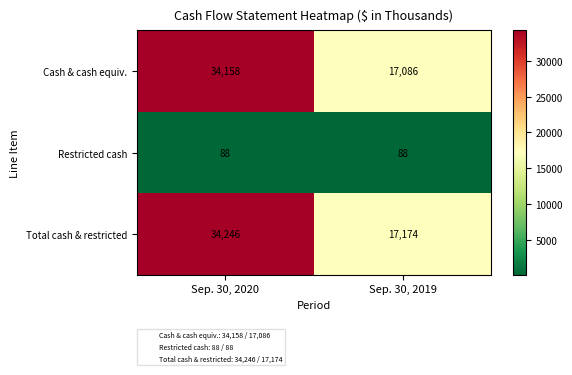

What is the greatest value displayed?

34246